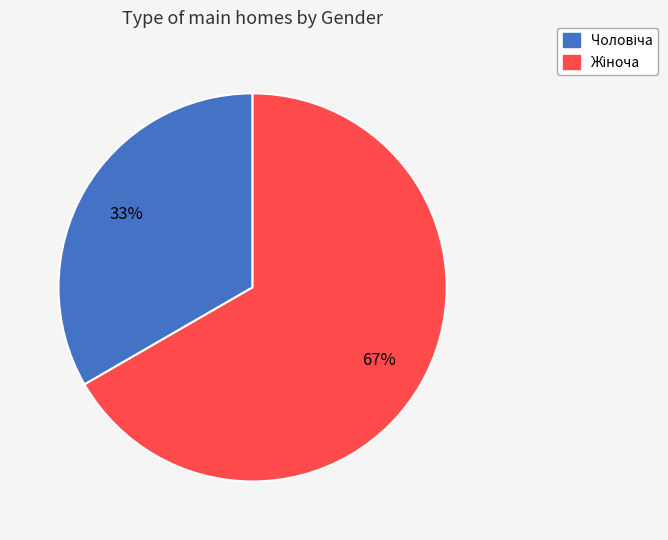

Does any single category account for the majority?

Yes